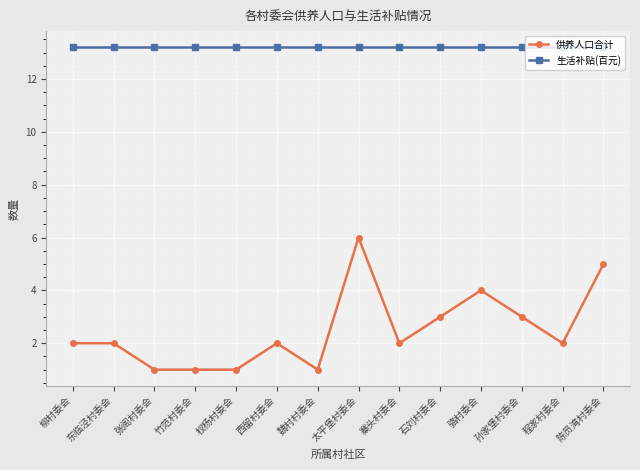

Rank the series by their maximum value, from lowest to highest.

供养人口合计, 生活补贴(百元)